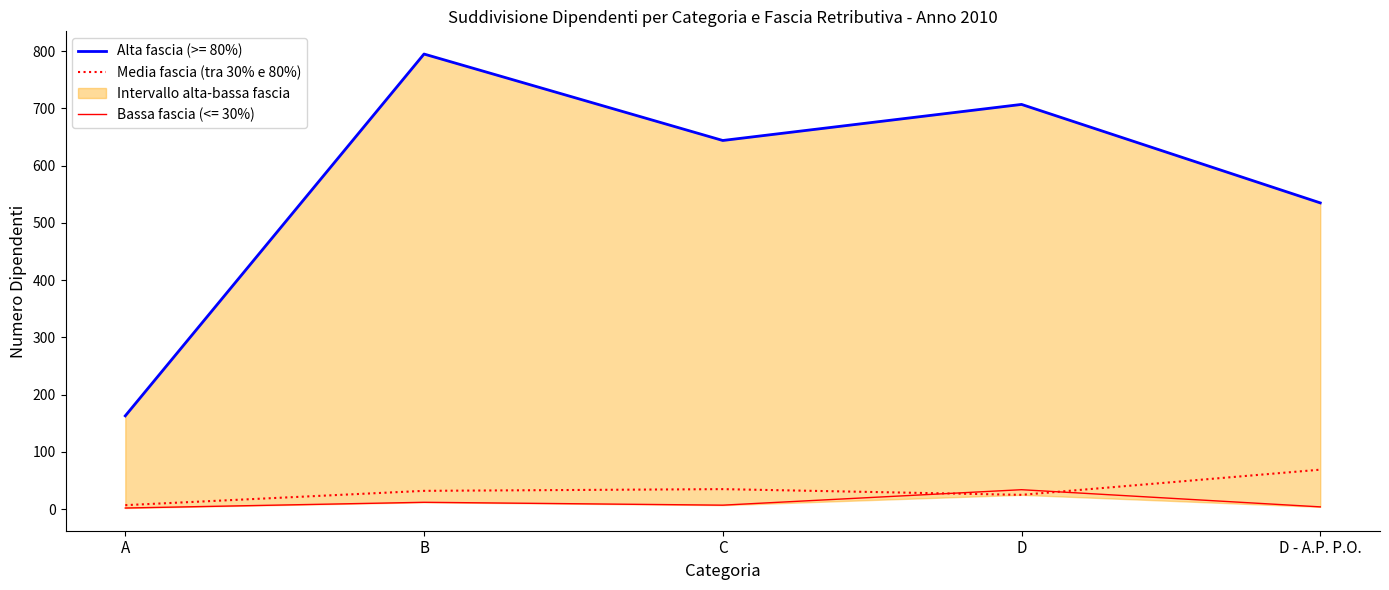

How many points are lower than both their immediate neighbors (excluding endpoints)?

1